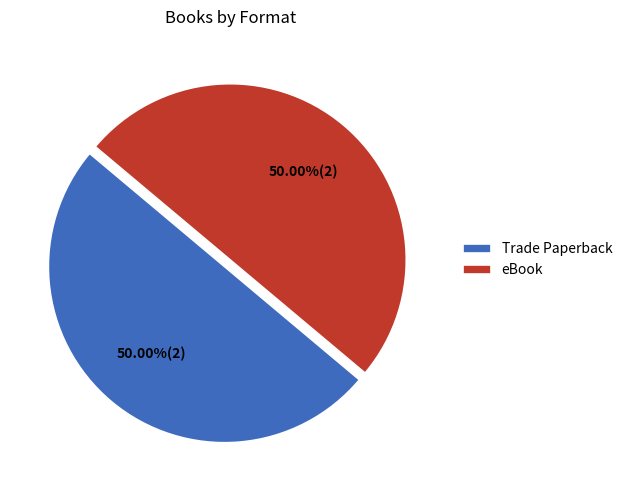

What is the ratio of the value at eBook to the value at Trade Paperback?

1.0